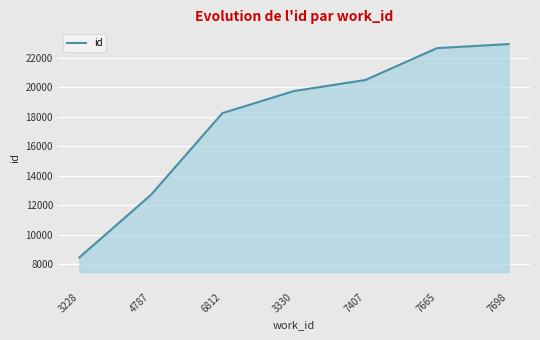

What is the approximate value at 6812?

18243